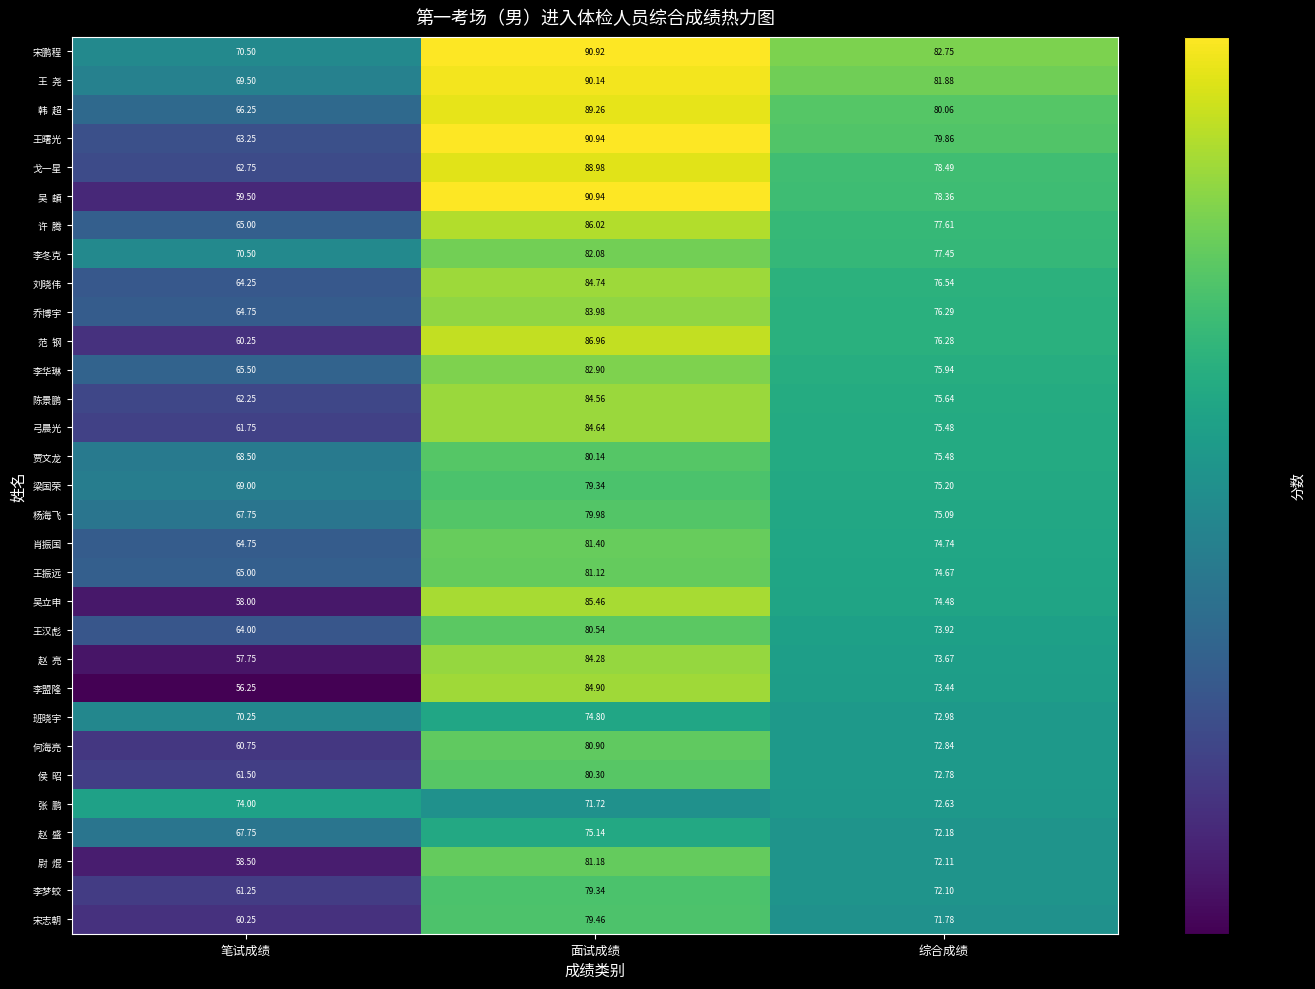

List the labels in order of 宋鹏程 value, smallest first.

笔试成绩, 综合成绩, 面试成绩